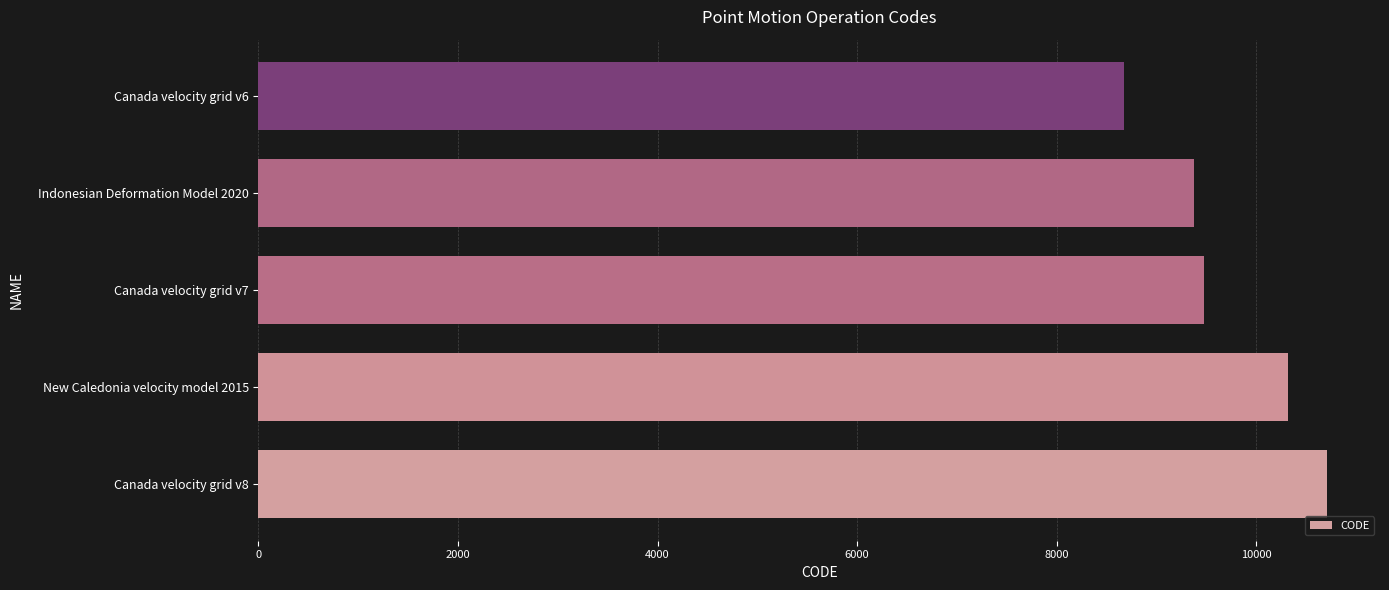

List the labels in order of value, smallest first.

Canada velocity grid v6, Indonesian Deformation Model 2020, Canada velocity grid v7, New Caledonia velocity model 2015, Canada velocity grid v8